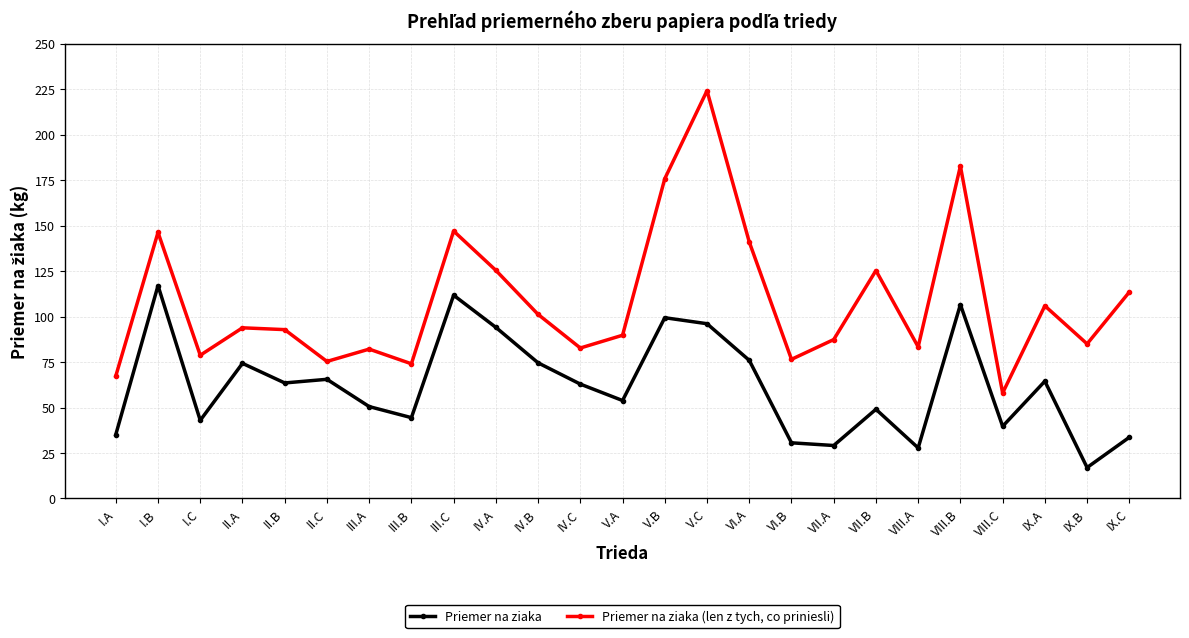

What position from the right is IV.A?

16